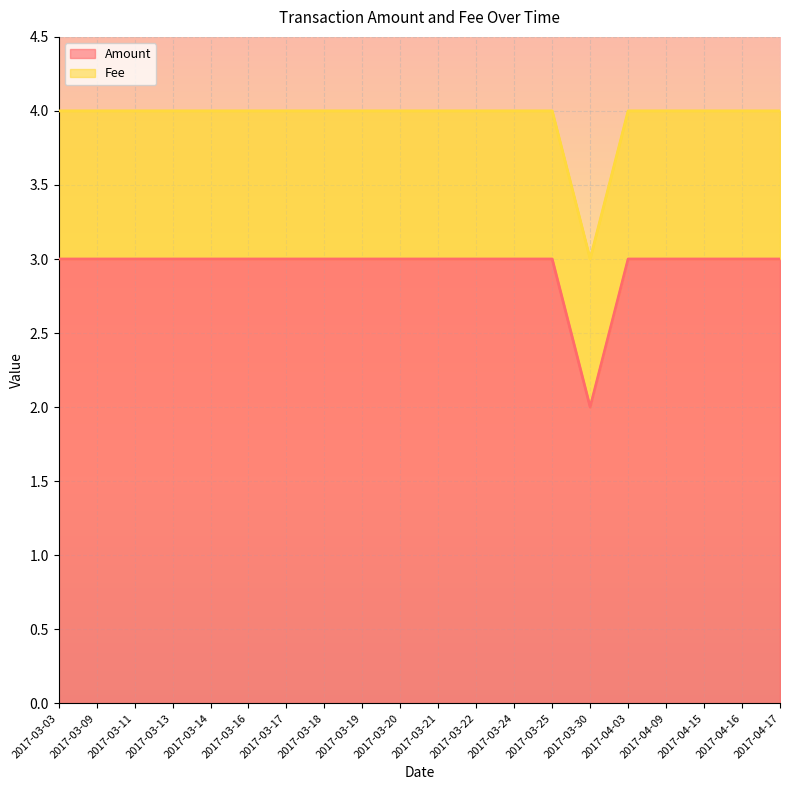

True or false: Fee has more than 2 interior local peaks.

False